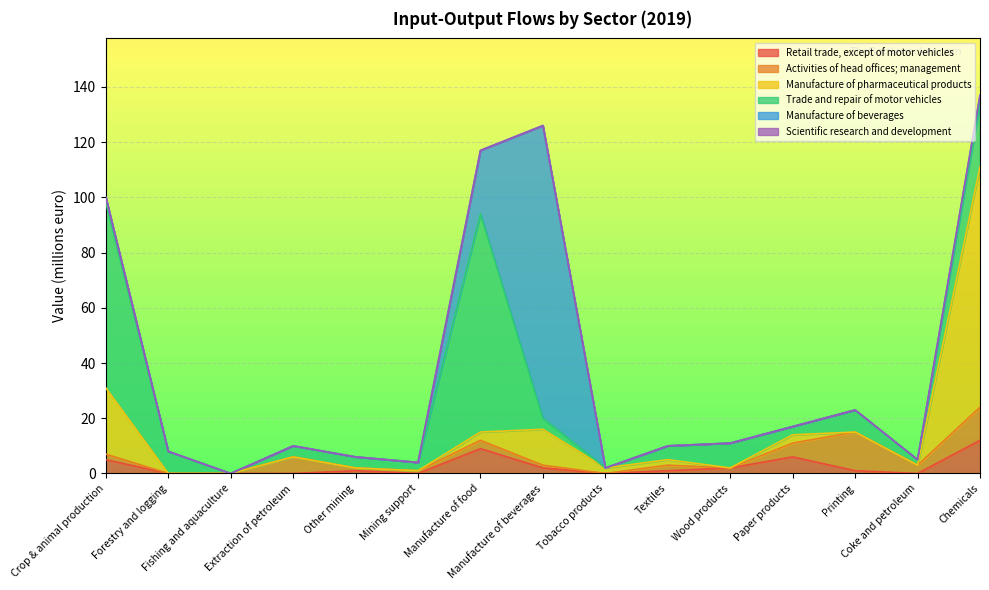

The value of Manufacture of pharmaceutical products at Printing is 46. True or false?

False